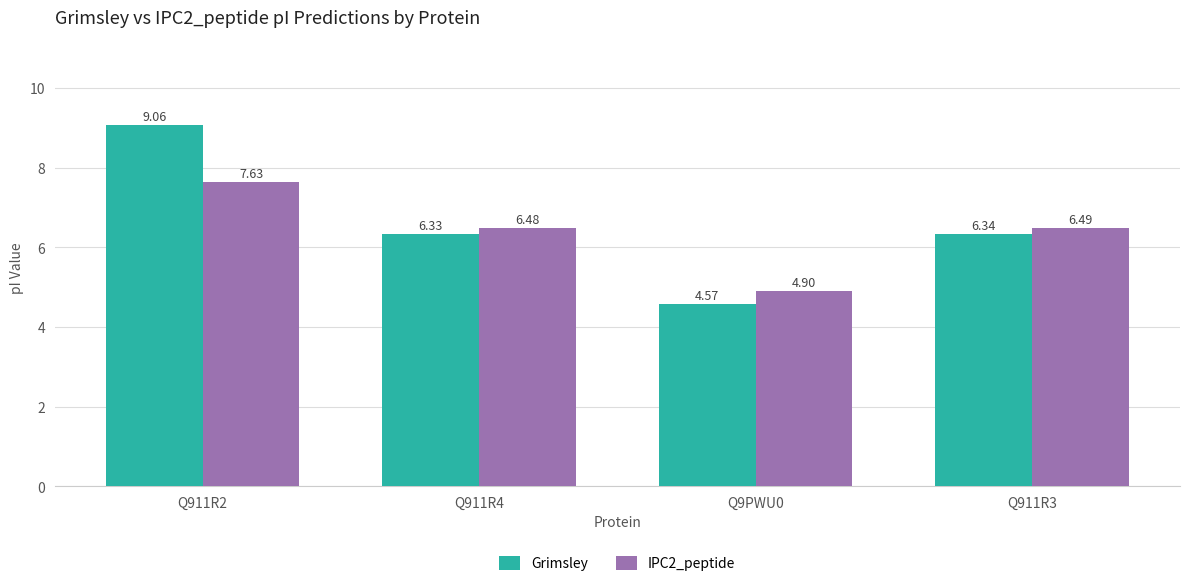

What is the total value across all series at Q911R2?

16.7